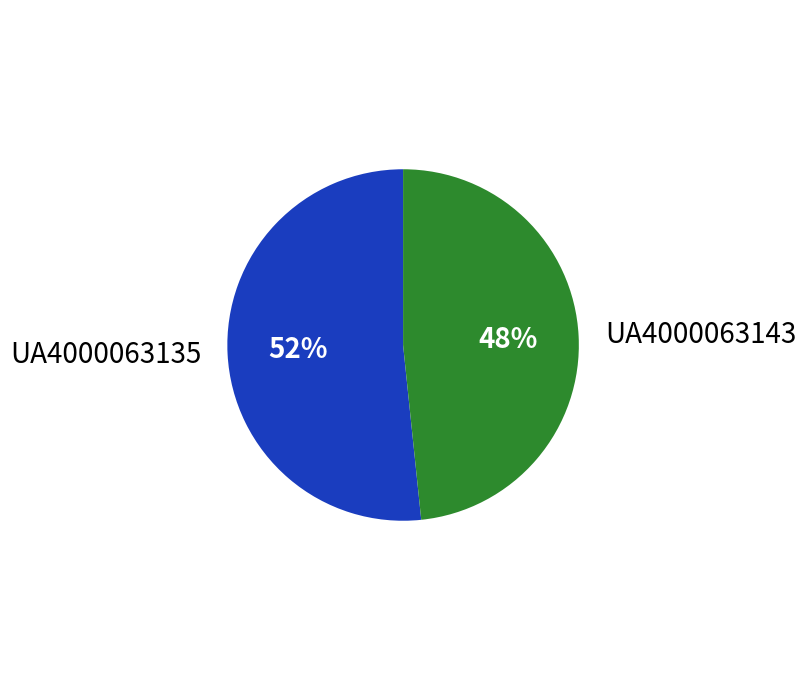

How many segments does this pie chart have?

2